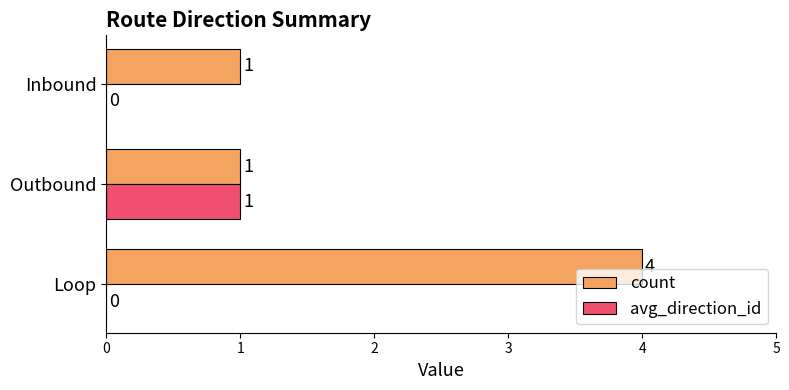

Which category has the highest value in the count series?

Loop